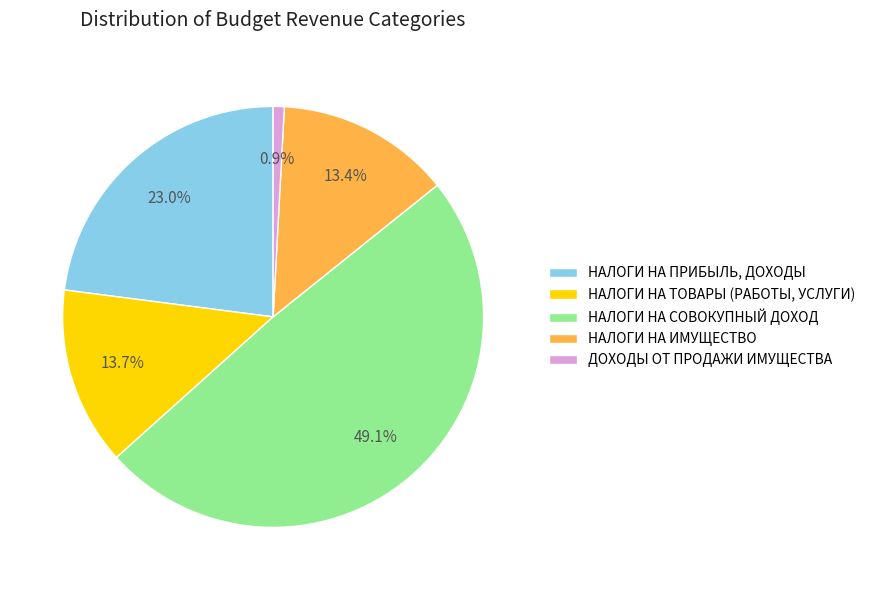

To the nearest percent, what is the combined percentage of НАЛОГИ НА ТОВАРЫ (РАБОТЫ, УСЛУГИ) and ДОХОДЫ ОТ ПРОДАЖИ ИМУЩЕСТВА?

15%